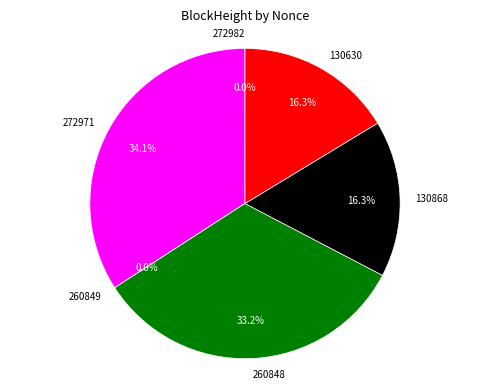

Does 130630 account for over 50% of the chart?

No